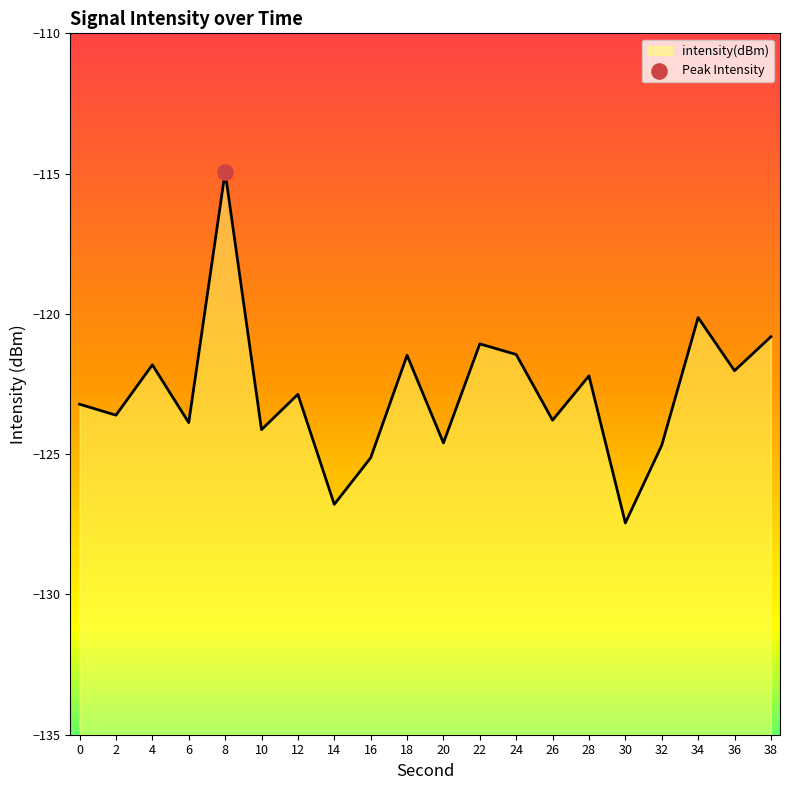

What is the change in value from 14 to 32?

+2.1